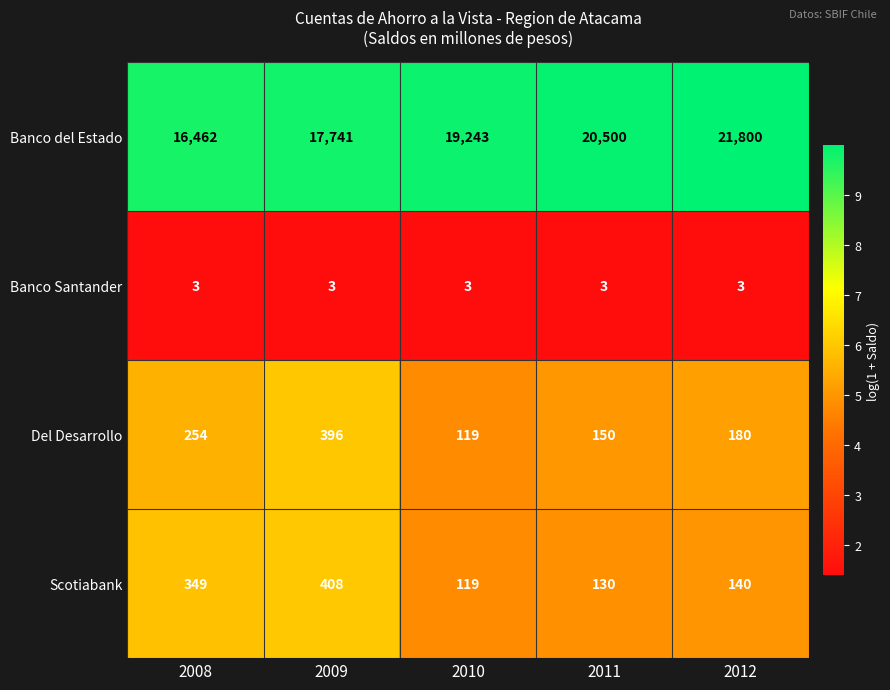

Reading left to right, transcribe all the data shown in this chart.

Banco del Estado: 16462	17741	19243	20500	21800
Banco Santander: 3	3	3	3	3
Del Desarrollo: 254	396	119	150	180
Scotiabank: 349	408	119	130	140